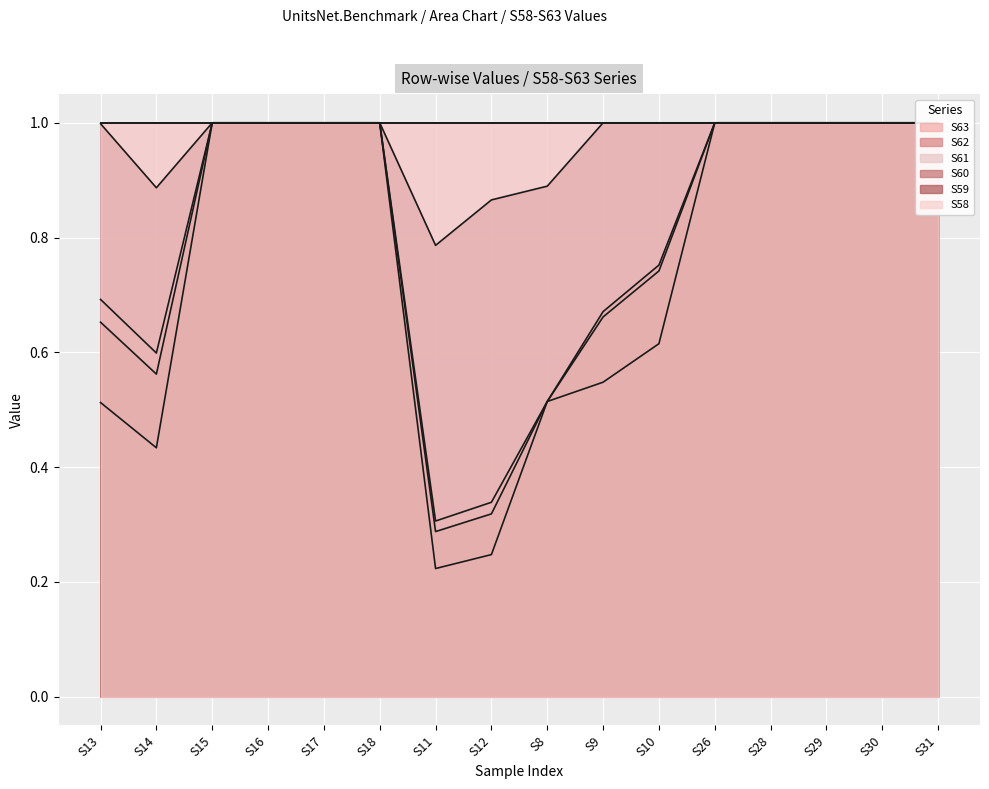

What is the approximate value of S59 at S11?

0.8